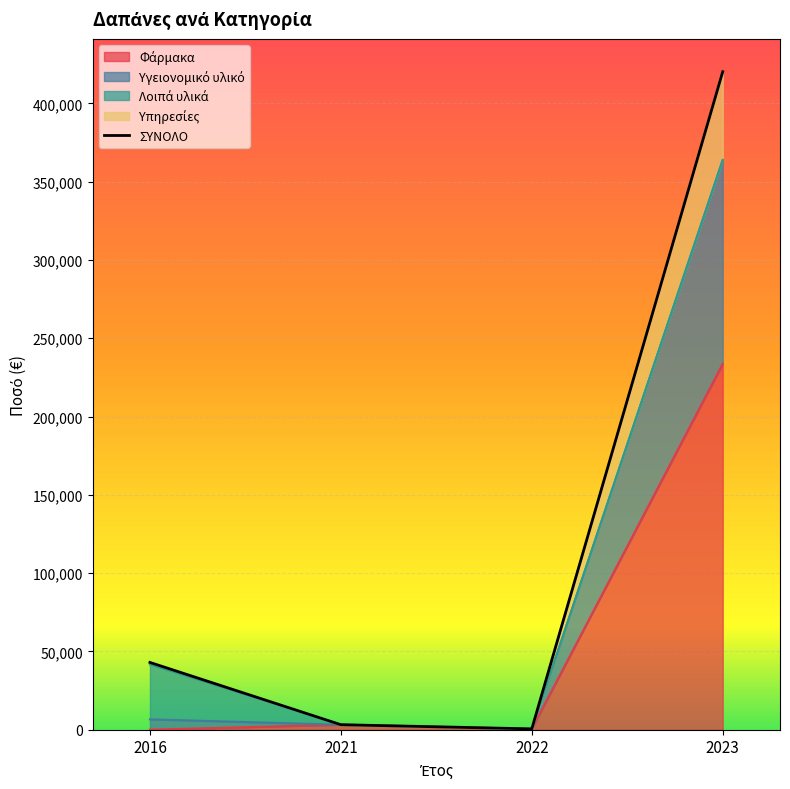

How many data points are above 42954?

2